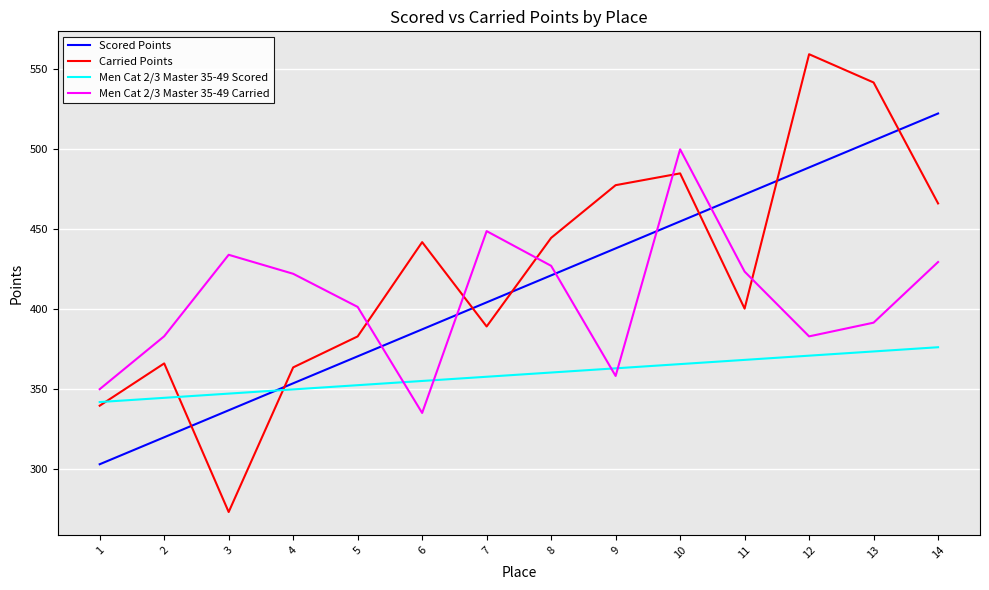

How many values in the Carried Points series exceed 441?

7